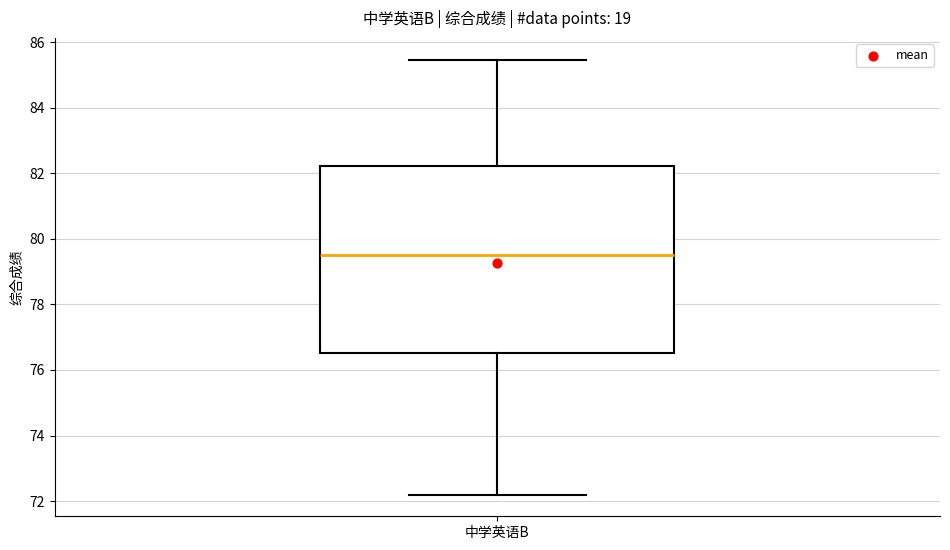

Transcribe this box plot: give where the median line is, the range the box spans, and where the two whiskers end, as read against the y-axis. The values are not printed on the chart, so give them approximately, as read against the axis.

median 79.6, box 76.6 to 82.2, whiskers 72.2 to 85.4